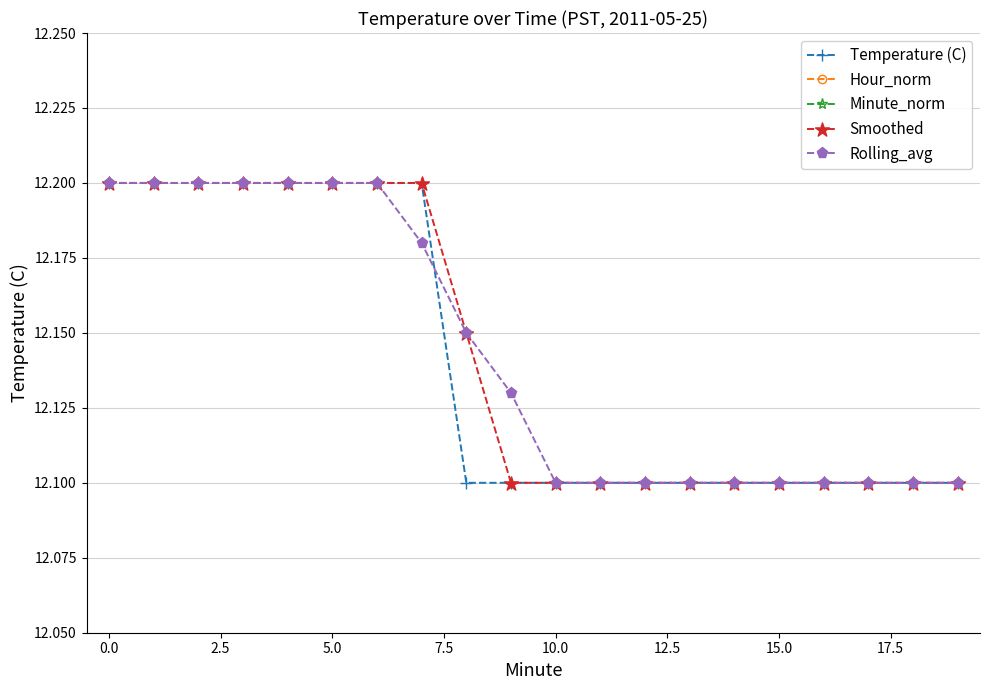

The Temperature (C) series shows 19.0 at 10.0. True or false?

False